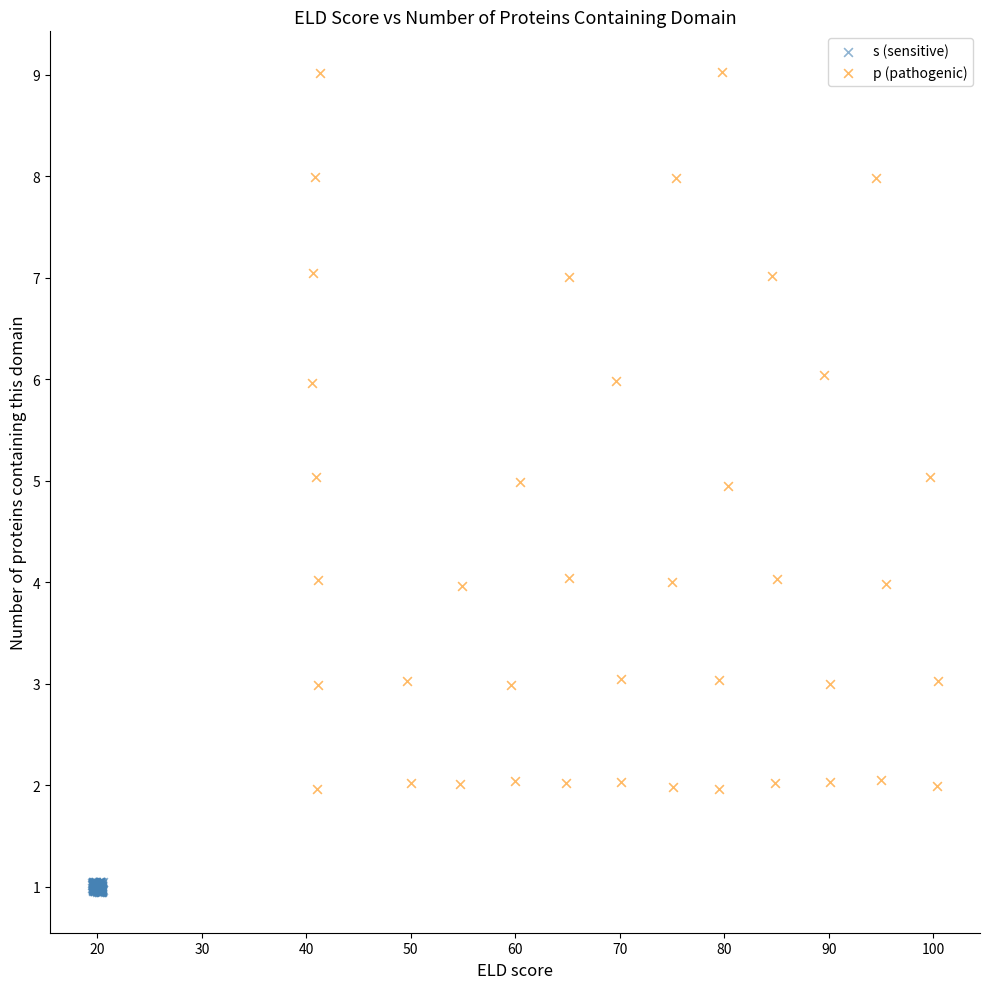

Which series reaches the minimum Y coordinate?

s (sensitive)